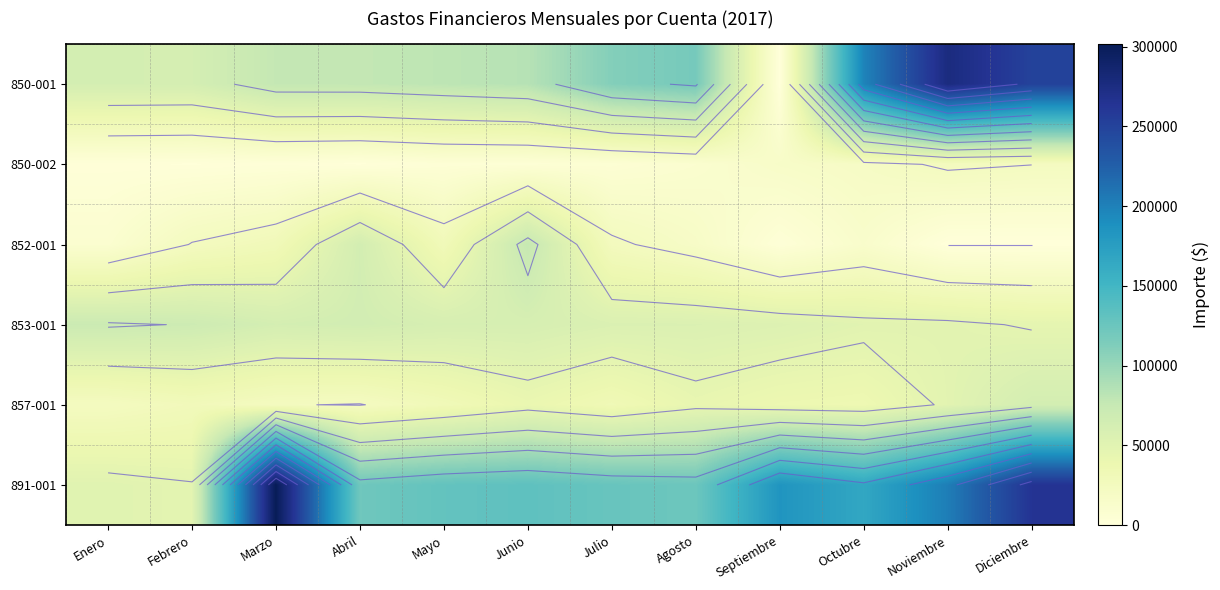

Which series has the largest range (max minus min)?

850-001